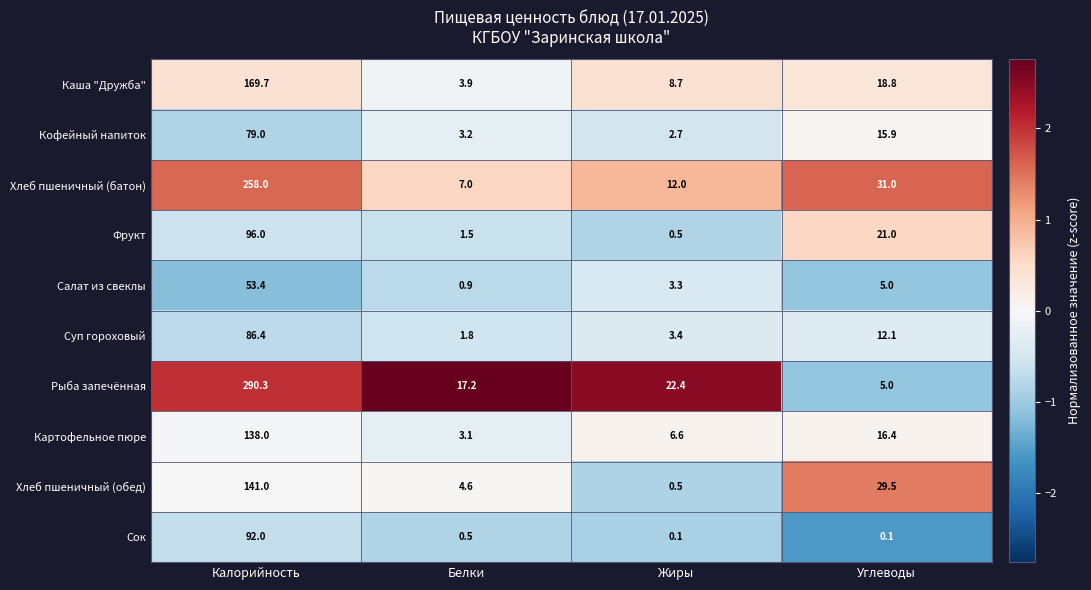

True or false: Хлеб пшеничный (обед) has a value of 29.5 at Углеводы.

True